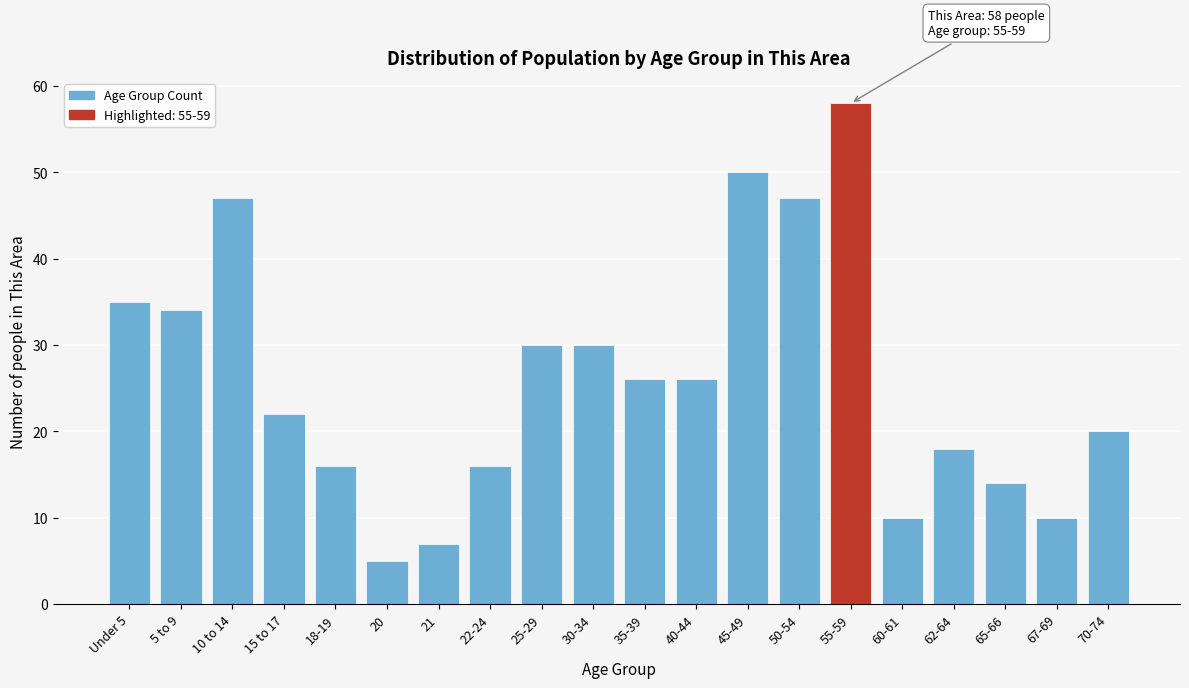

Reading left to right, extract all data points from this chart.

Under 5=35	5 to 9=34	10 to 14=47	15 to 17=22	18-19=16	20=5	21=7	22-24=16	25-29=30	30-34=30	35-39=26	40-44=26	45-49=50	50-54=47	55-59=58	60-61=10	62-64=18	65-66=14	67-69=10	70-74=20